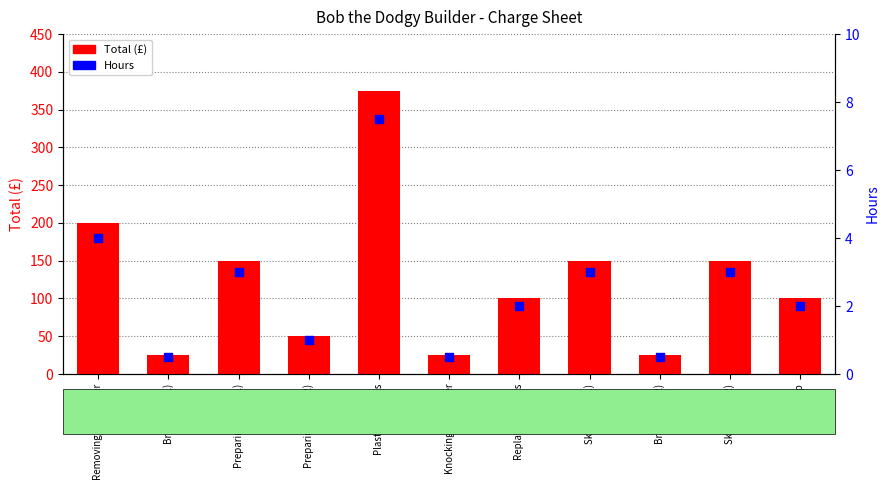

What are all the series names shown in the legend?

Total (£), Hours